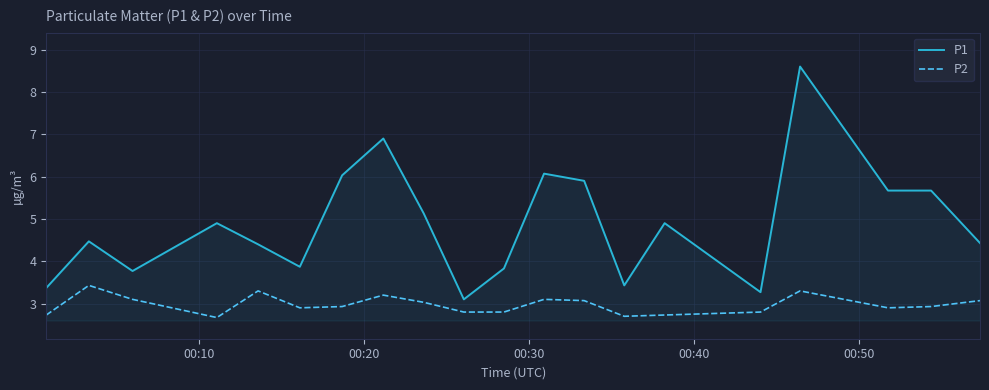

True or false: P2 and P1 intersect in this chart.

False